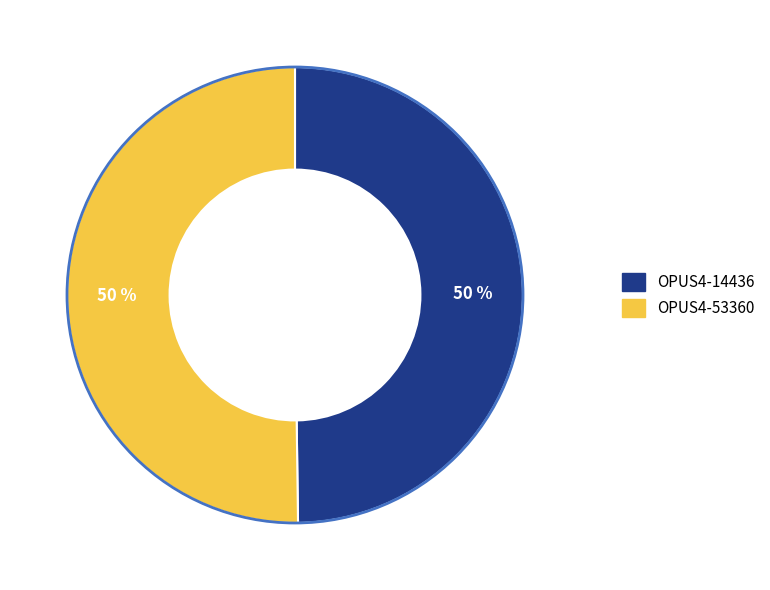

True or false: OPUS4-53360 accounts for 50% of the total.

True